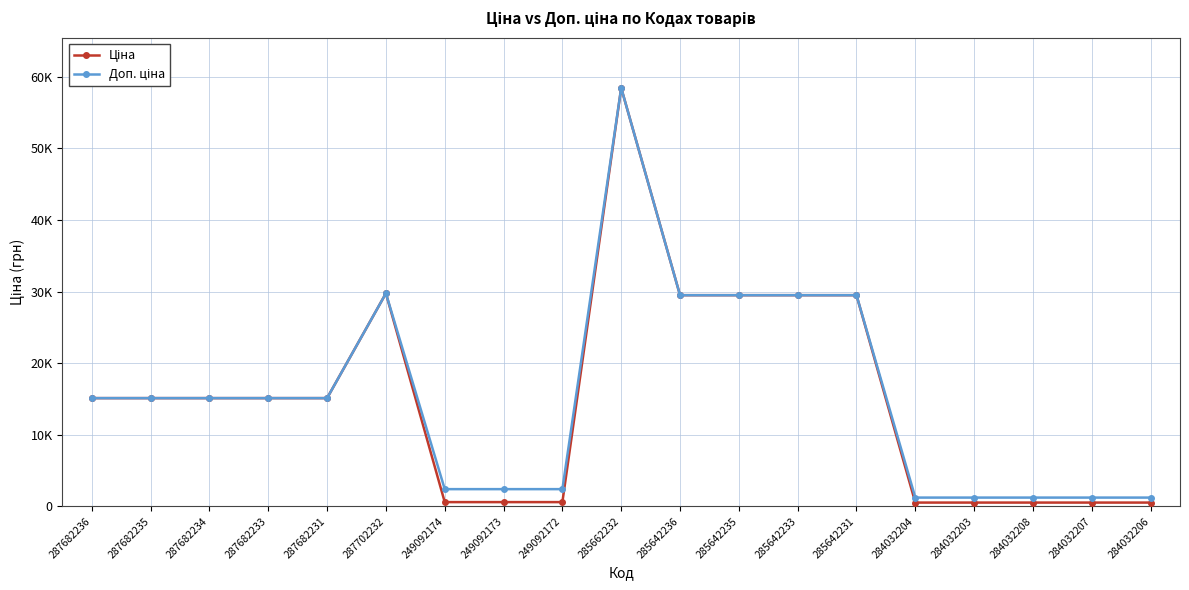

What is the total value across all series at 284032204?

1774.4